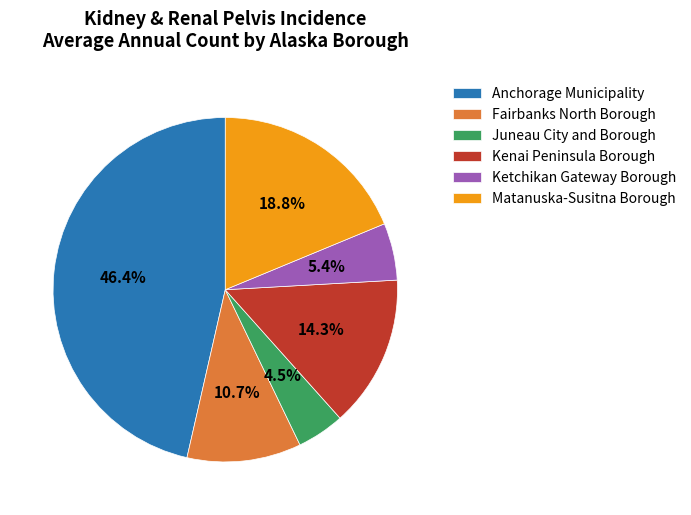

The Fairbanks North Borough slice represents 11% of the pie. True or false?

True